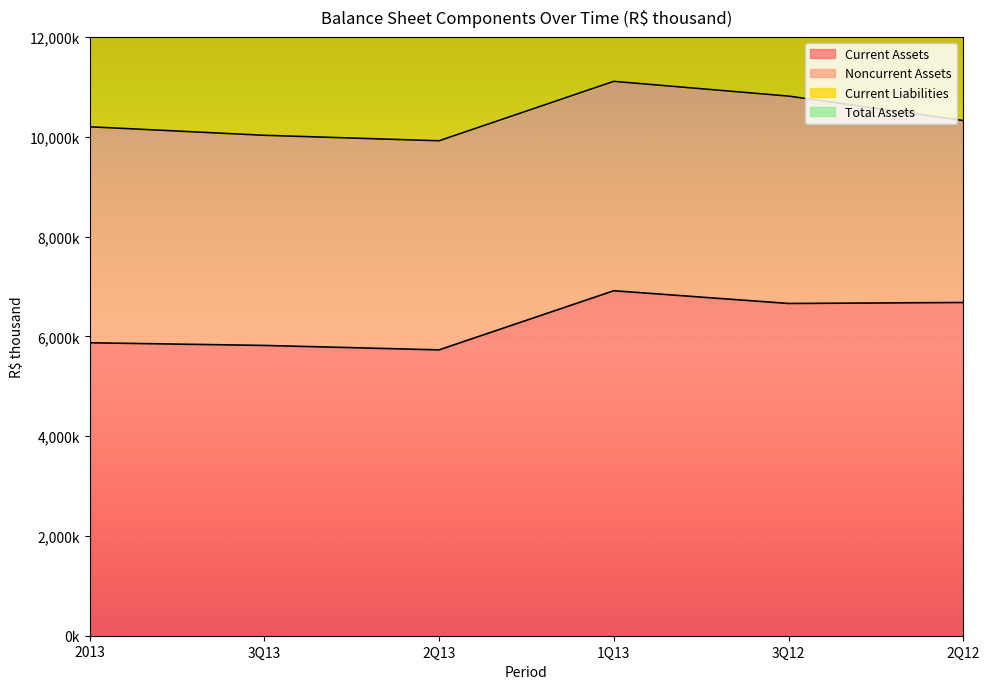

Between 3Q13 and 2Q12, which is larger?

2Q12